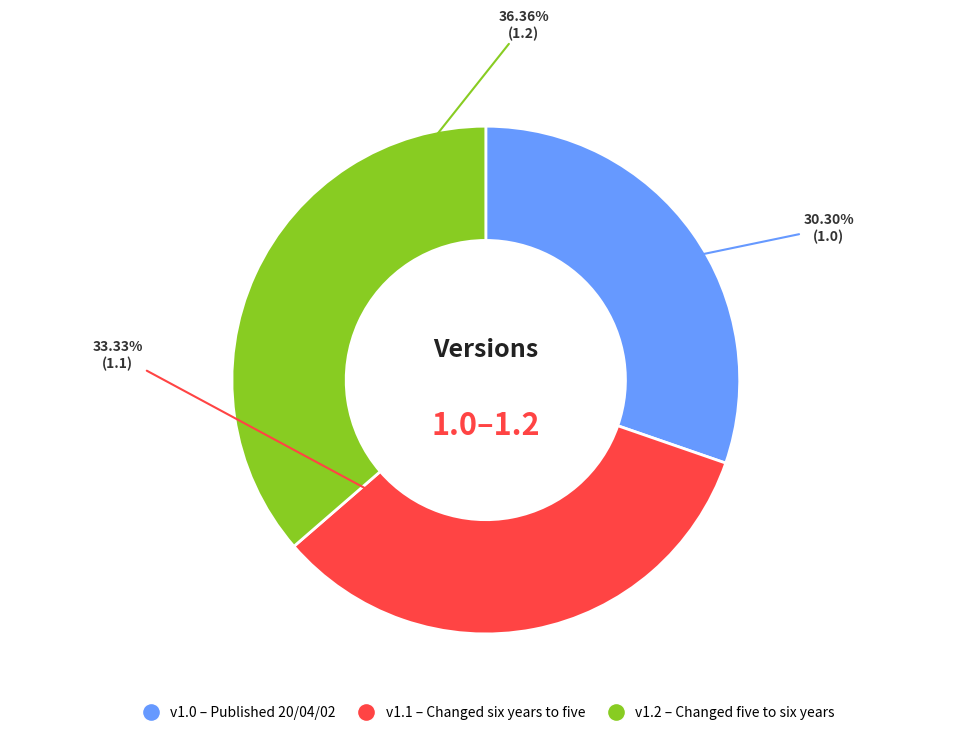

Does any single category account for the majority?

No